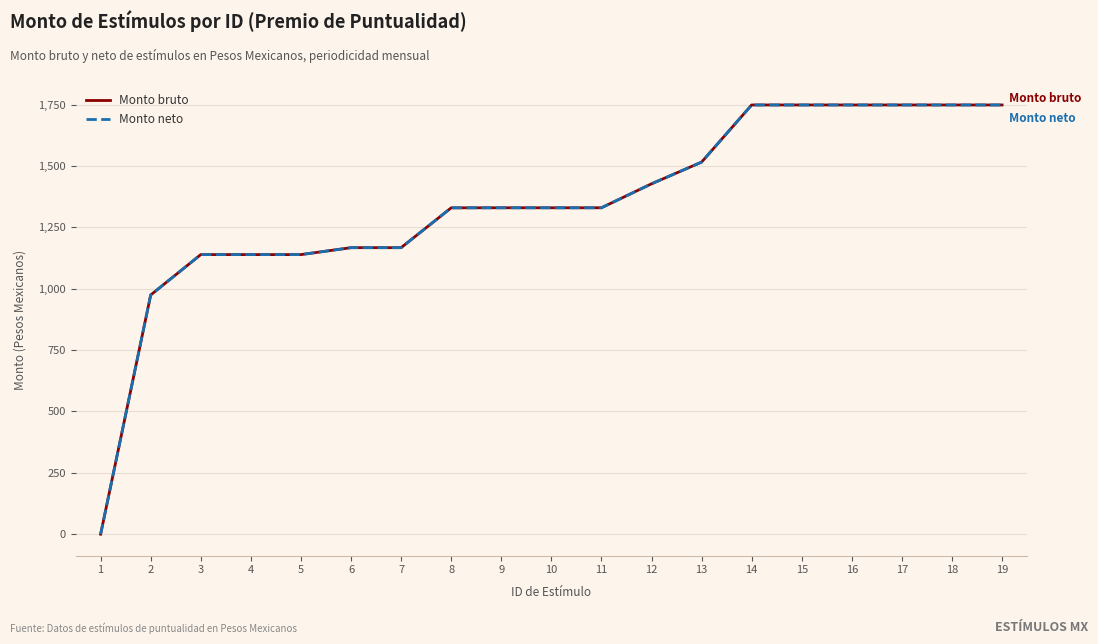

What is the value of the Monto bruto point at the 16th from the left?

1748.6